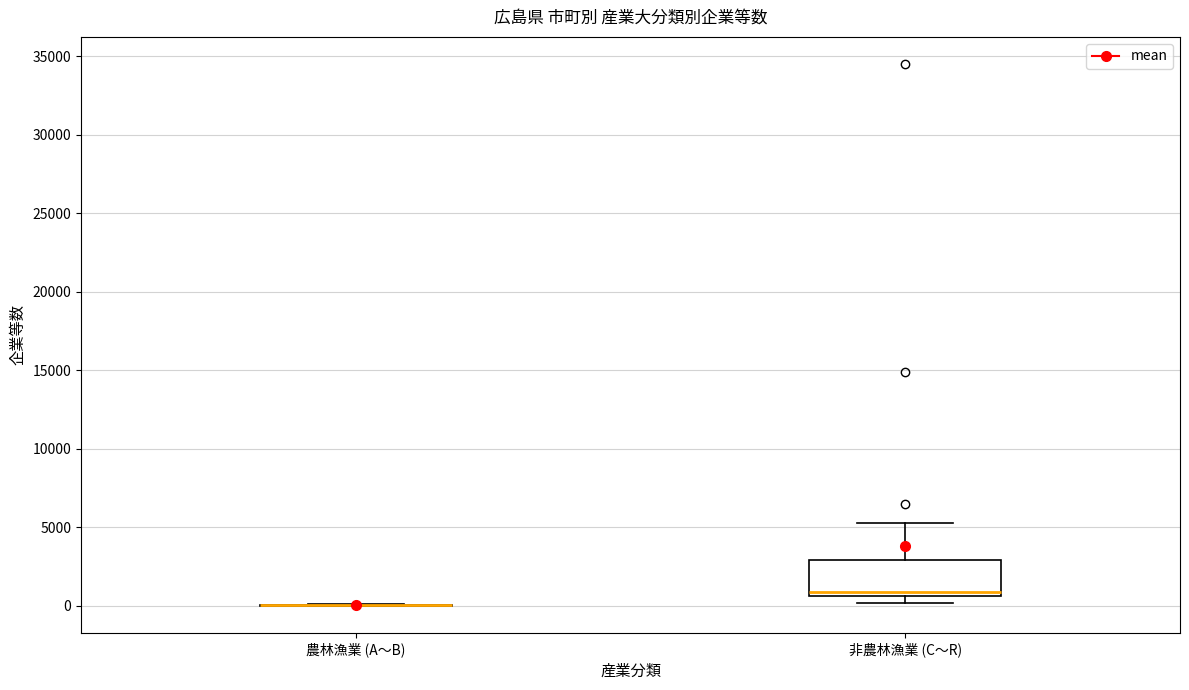

Comparing the boxes themselves (not the whiskers), which one is the tallest?

非農林漁業 (C～R)